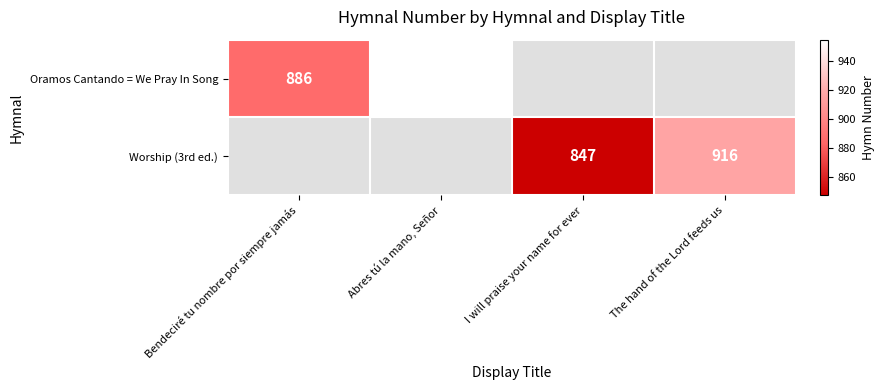

The value of Oramos Cantando = We Pray In Song at Bendeciré tu nombre por siempre jamás is 1569. True or false?

False